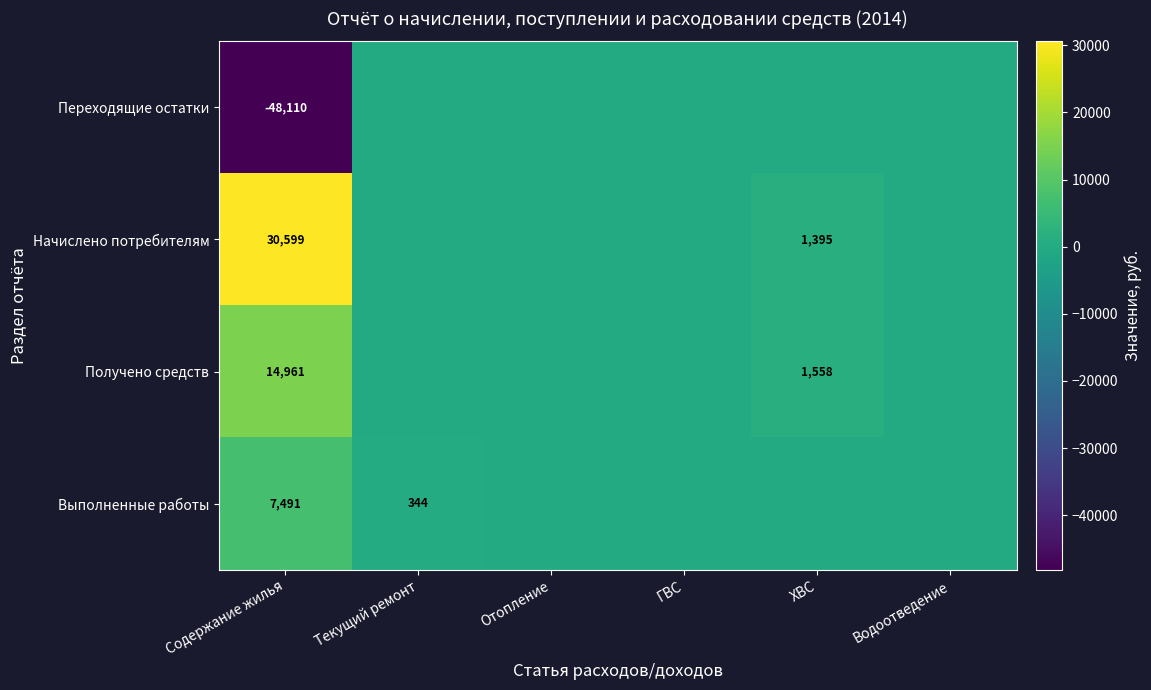

The Переходящие остатки series shows -67258 at Содержание жилья. True or false?

False